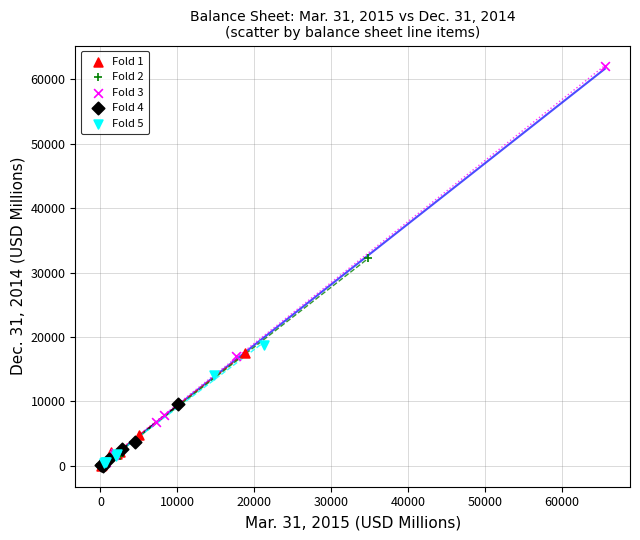

Which series has the largest Y range (max minus min)?

Fold 3